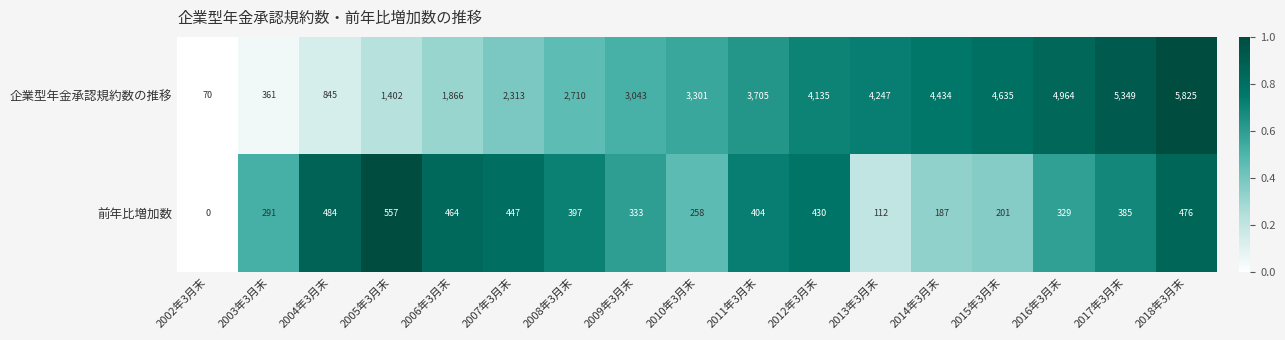

True or false: 前年比増加数 has a value of 447 at 2007年3月末.

True